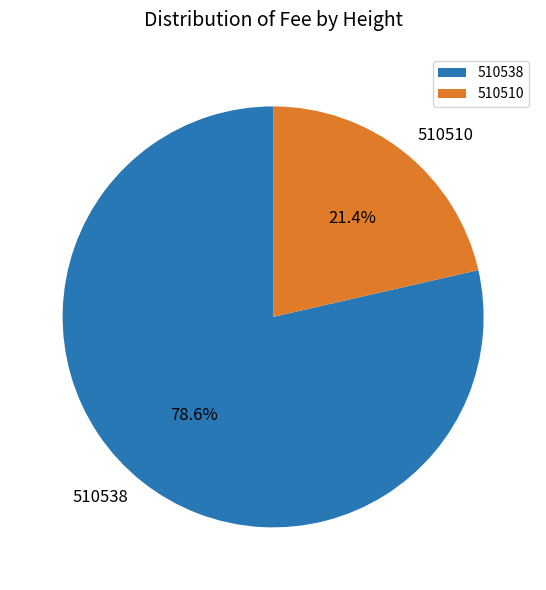

What percentage is the 510538 slice, to the nearest percent?

79%